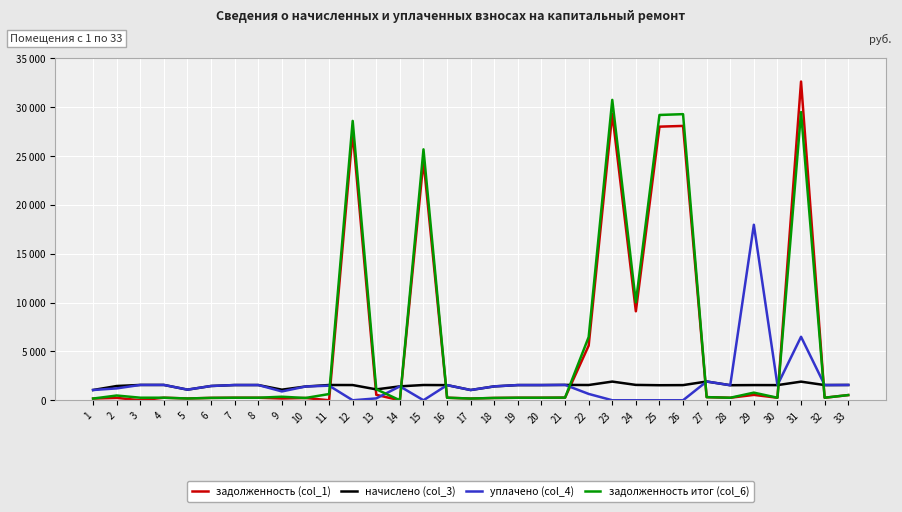

List the labels in order of начислено (col_3) value, smallest first.

17, 1, 9, 5, 13, 10, 18, 14, 2, 6, 25, 28, 16, 26, 30, 29, 19, 20, 32, 12, 7, 8, 15, 22, 11, 33, 4, 3, 21, 24, 31, 23, 27